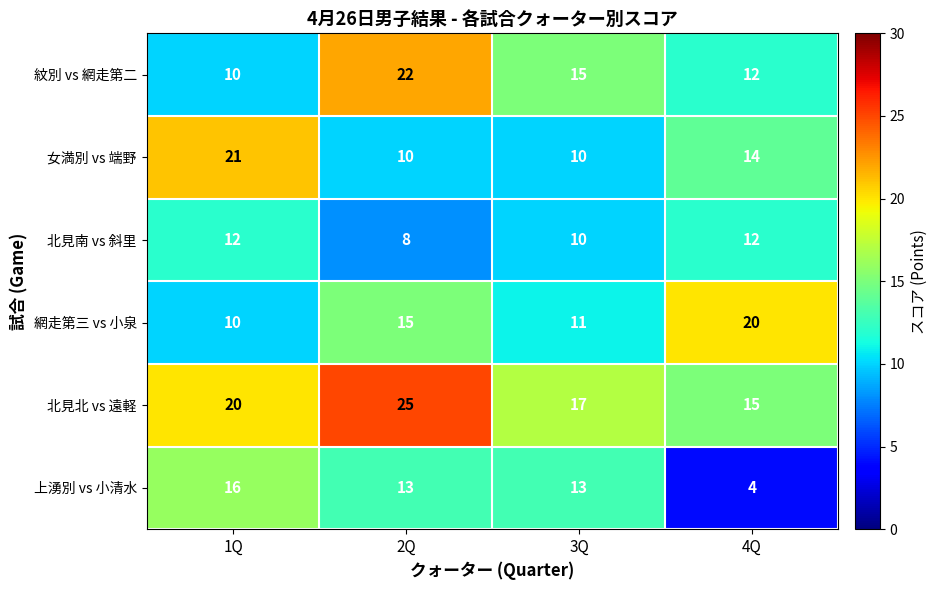

Between 1Q and 4Q, which series saw the biggest shift?

上湧別 vs 小清水